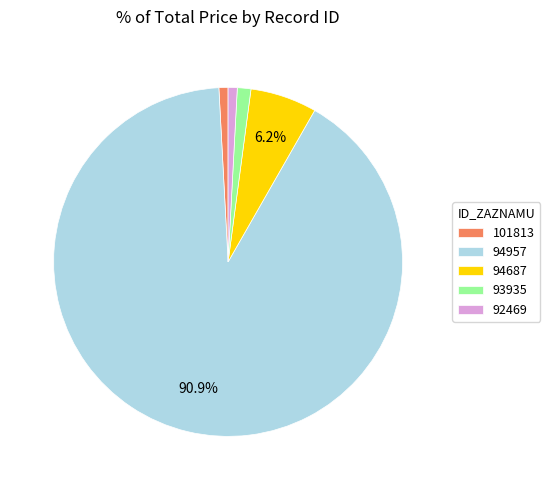

Do 92469 and 94957 together represent more than half of the pie?

Yes